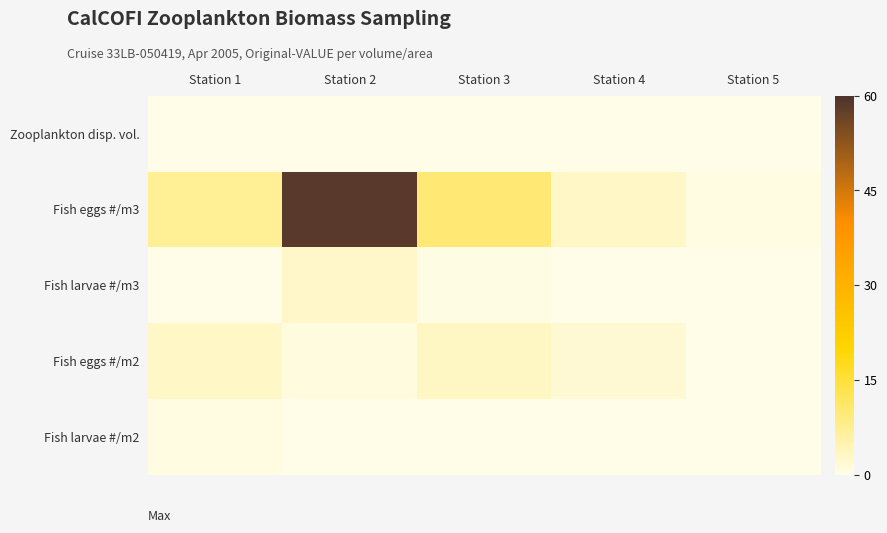

Rank the series by their maximum value, from lowest to highest.

Zooplankton disp. vol., Fish larvae #/m2, Fish larvae #/m3, Fish eggs #/m2, Fish eggs #/m3